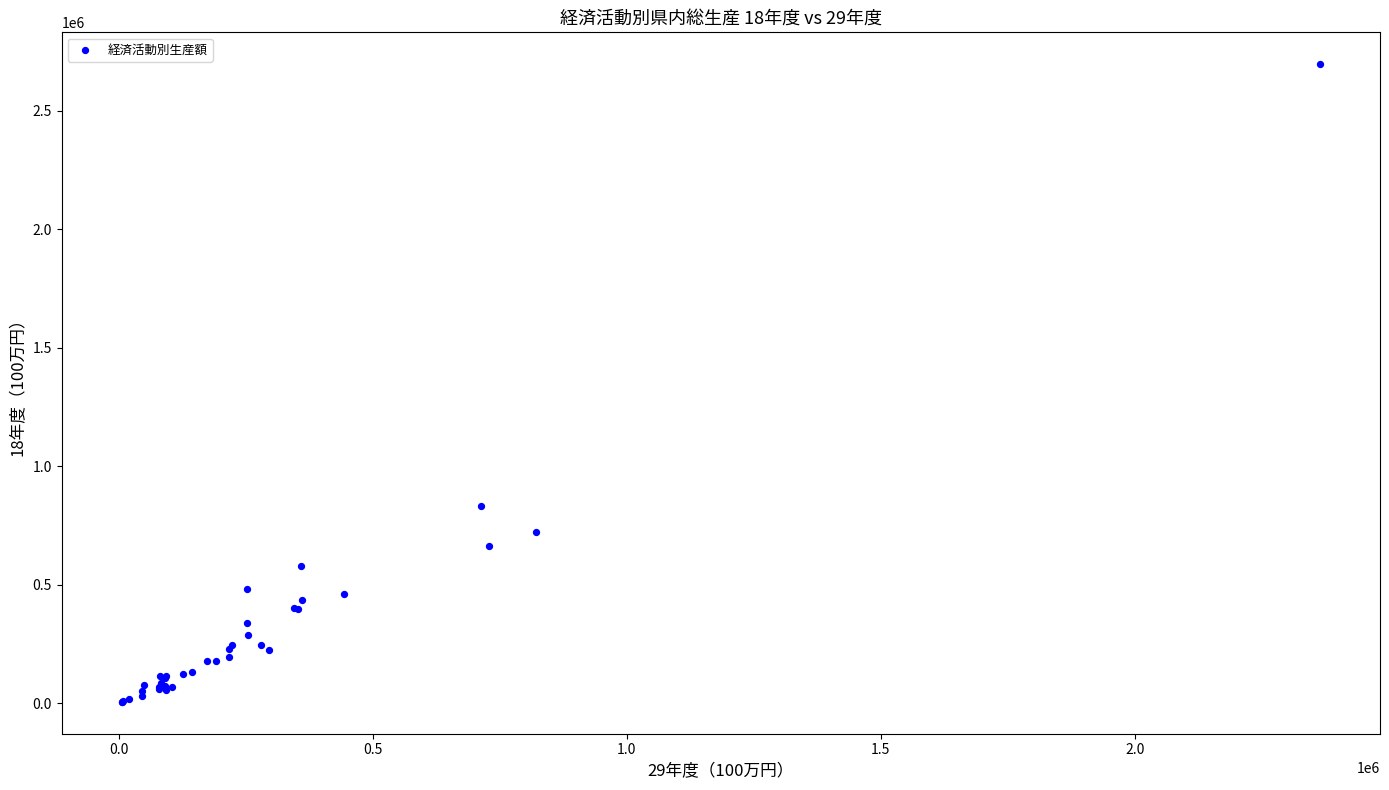

What Y value in the scatter plot is closest to 1351289?

833971